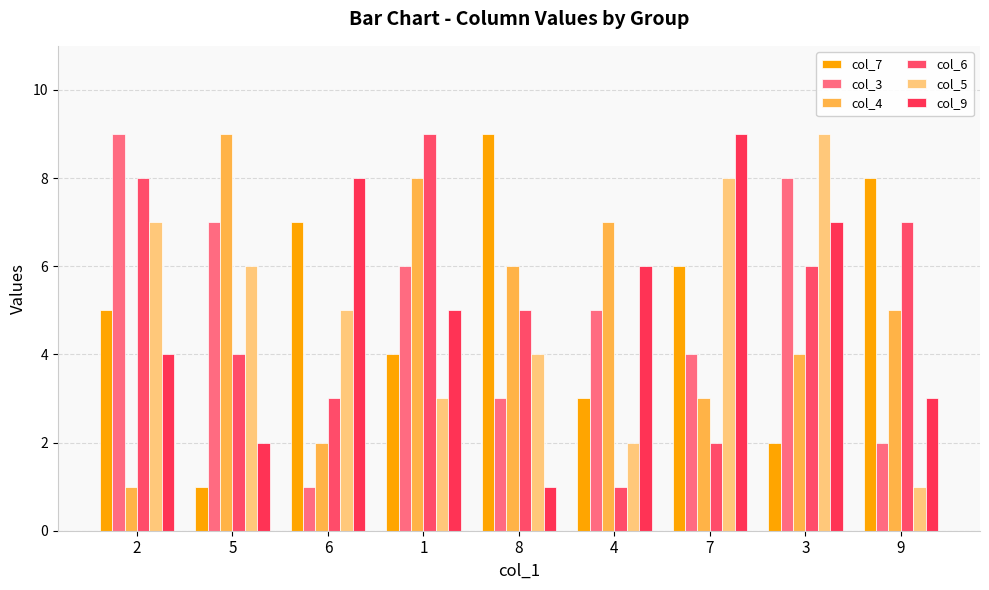

At which category is the sum across all series the highest?

3